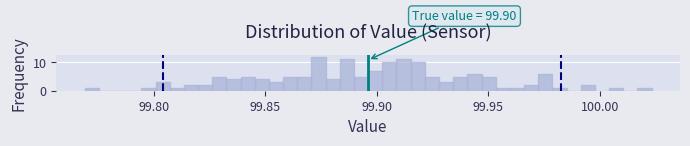

Around what value on the x-axis is the tallest bar? Give the approximate position of its centre, as read against the axis.

99.875